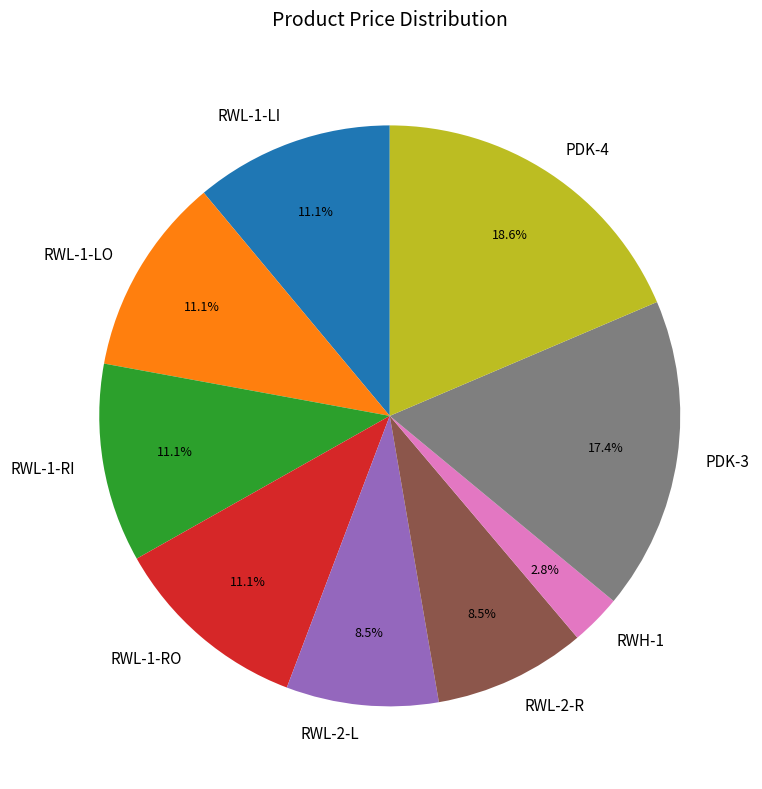

Which category has the smallest portion of the pie?

RWH-1